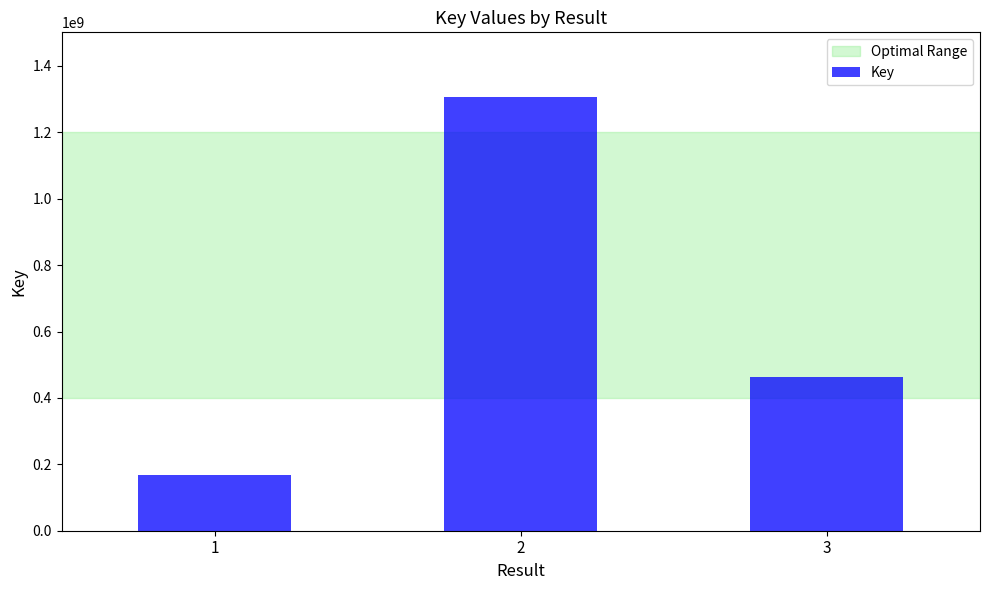

What is the minimum value shown in the chart?

166355991